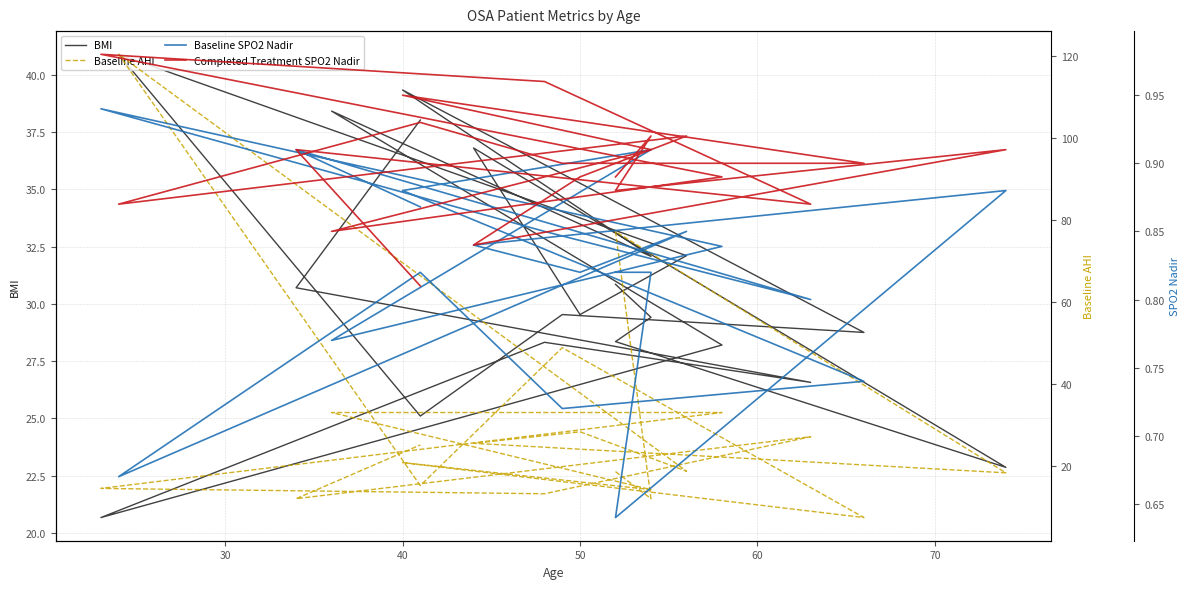

True or false: Completed Treatment SPO2 Nadir has more than 1 interior local peaks.

True